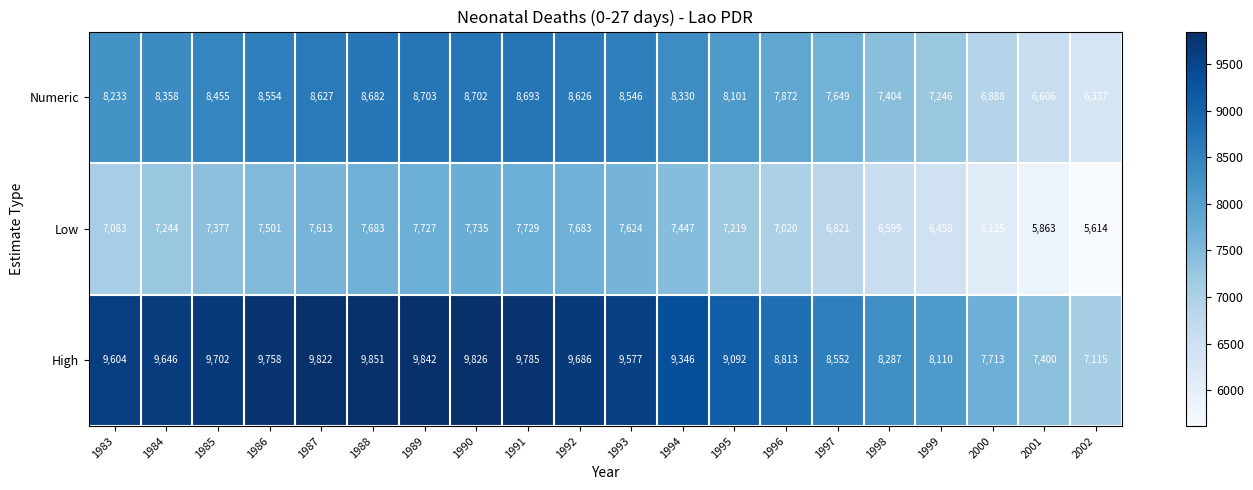

How many values in the High series are below 9604?

10